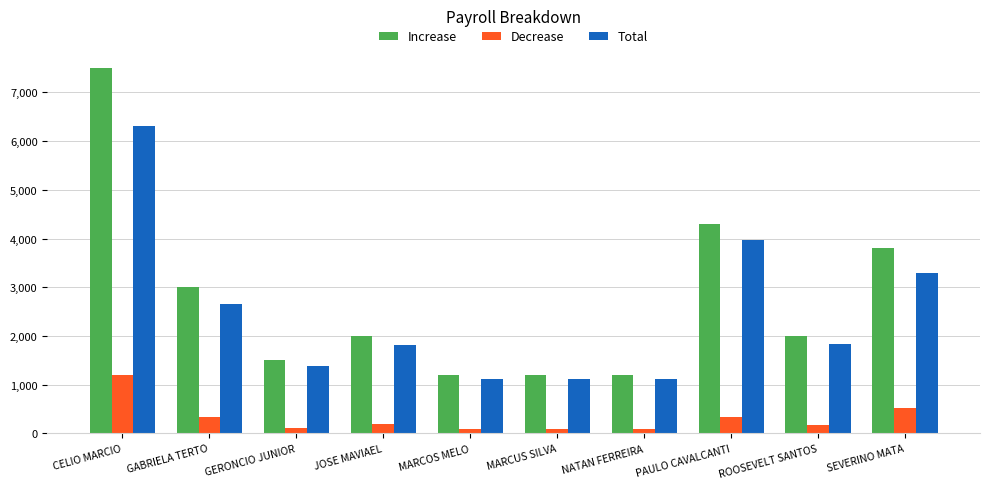

Where does the Decrease series first go above 193?

CELIO MARCIO